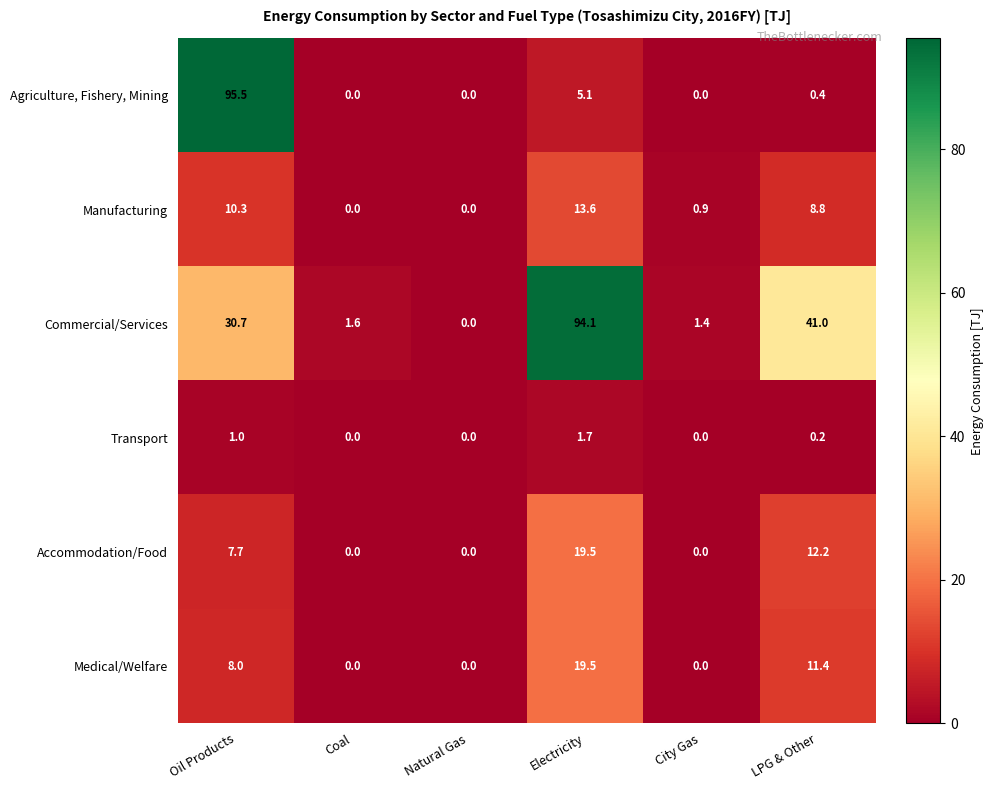

Count the number of categories in the chart.

6